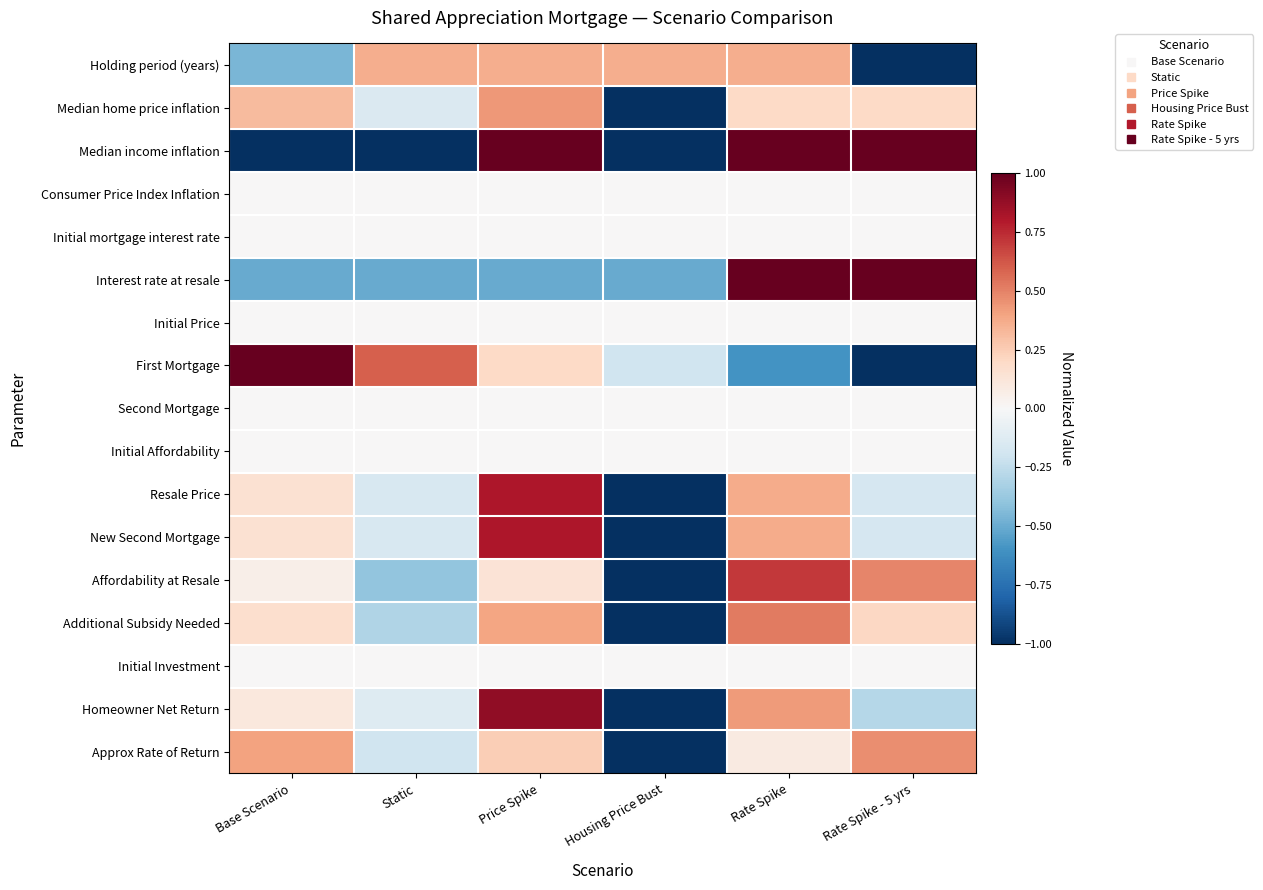

Reading right to left, transcribe all the data shown in this chart.

Holding period (years): Rate Spike - 5 yrs=-1.0	Rate Spike=0.4	Housing Price Bust=0.4	Price Spike=0.4	Static=0.4	Base Scenario=-0.5
Median home price inflation: Rate Spike - 5 yrs=0.2	Rate Spike=0.2	Housing Price Bust=-1.0	Price Spike=0.4	Static=-0.1	Base Scenario=0.3
Median income inflation: Rate Spike - 5 yrs=1.0	Rate Spike=1.0	Housing Price Bust=-1.0	Price Spike=1.0	Static=-1.0	Base Scenario=-1.0
Consumer Price Index Inflation: Rate Spike - 5 yrs=0.0	Rate Spike=0.0	Housing Price Bust=0.0	Price Spike=0.0	Static=0.0	Base Scenario=0.0
Initial mortgage interest rate: Rate Spike - 5 yrs=0.0	Rate Spike=0.0	Housing Price Bust=0.0	Price Spike=0.0	Static=0.0	Base Scenario=0.0
Interest rate at resale: Rate Spike - 5 yrs=1.0	Rate Spike=1.0	Housing Price Bust=-0.5	Price Spike=-0.5	Static=-0.5	Base Scenario=-0.5
Initial Price: Rate Spike - 5 yrs=0.0	Rate Spike=0.0	Housing Price Bust=0.0	Price Spike=0.0	Static=0.0	Base Scenario=0.0
First Mortgage: Rate Spike - 5 yrs=-1.0	Rate Spike=-0.6	Housing Price Bust=-0.2	Price Spike=0.2	Static=0.6	Base Scenario=1.0
Second Mortgage: Rate Spike - 5 yrs=0.0	Rate Spike=0.0	Housing Price Bust=0.0	Price Spike=0.0	Static=0.0	Base Scenario=0.0
Initial Affordability: Rate Spike - 5 yrs=0.0	Rate Spike=0.0	Housing Price Bust=0.0	Price Spike=0.0	Static=0.0	Base Scenario=0.0
Resale Price: Rate Spike - 5 yrs=-0.2	Rate Spike=0.4	Housing Price Bust=-1.0	Price Spike=0.8	Static=-0.2	Base Scenario=0.2
New Second Mortgage: Rate Spike - 5 yrs=-0.2	Rate Spike=0.4	Housing Price Bust=-1.0	Price Spike=0.8	Static=-0.2	Base Scenario=0.2
Affordability at Resale: Rate Spike - 5 yrs=0.5	Rate Spike=0.7	Housing Price Bust=-1.0	Price Spike=0.1	Static=-0.4	Base Scenario=0.1
Additional Subsidy Needed: Rate Spike - 5 yrs=0.2	Rate Spike=0.5	Housing Price Bust=-1.0	Price Spike=0.4	Static=-0.3	Base Scenario=0.2
Initial Investment: Rate Spike - 5 yrs=0.0	Rate Spike=0.0	Housing Price Bust=0.0	Price Spike=0.0	Static=0.0	Base Scenario=0.0
Homeowner Net Return: Rate Spike - 5 yrs=-0.3	Rate Spike=0.4	Housing Price Bust=-1.0	Price Spike=0.9	Static=-0.1	Base Scenario=0.1
Approx Rate of Return: Rate Spike - 5 yrs=0.5	Rate Spike=0.1	Housing Price Bust=-1.0	Price Spike=0.2	Static=-0.2	Base Scenario=0.4